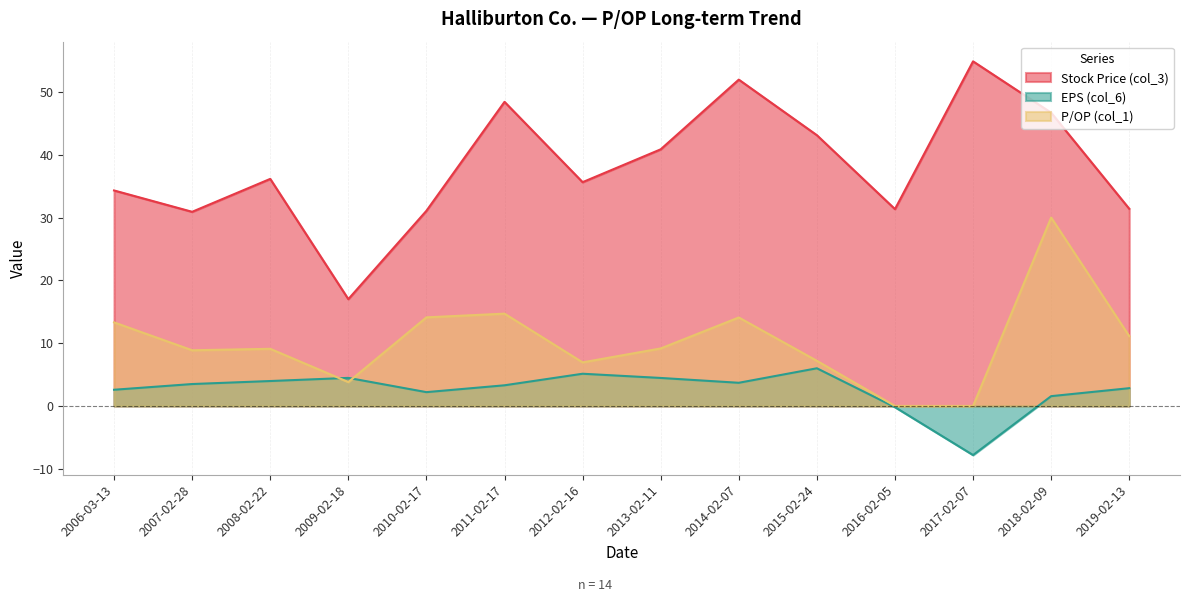

Which series has the largest total across all categories?

Stock Price (col_3)